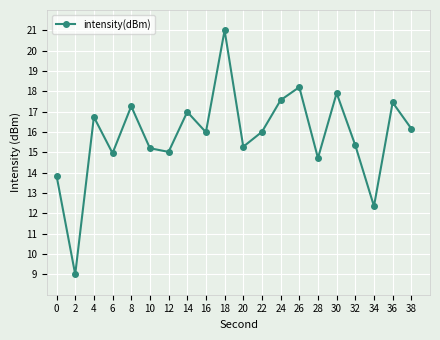

Does the chart have visible grid lines?

Yes